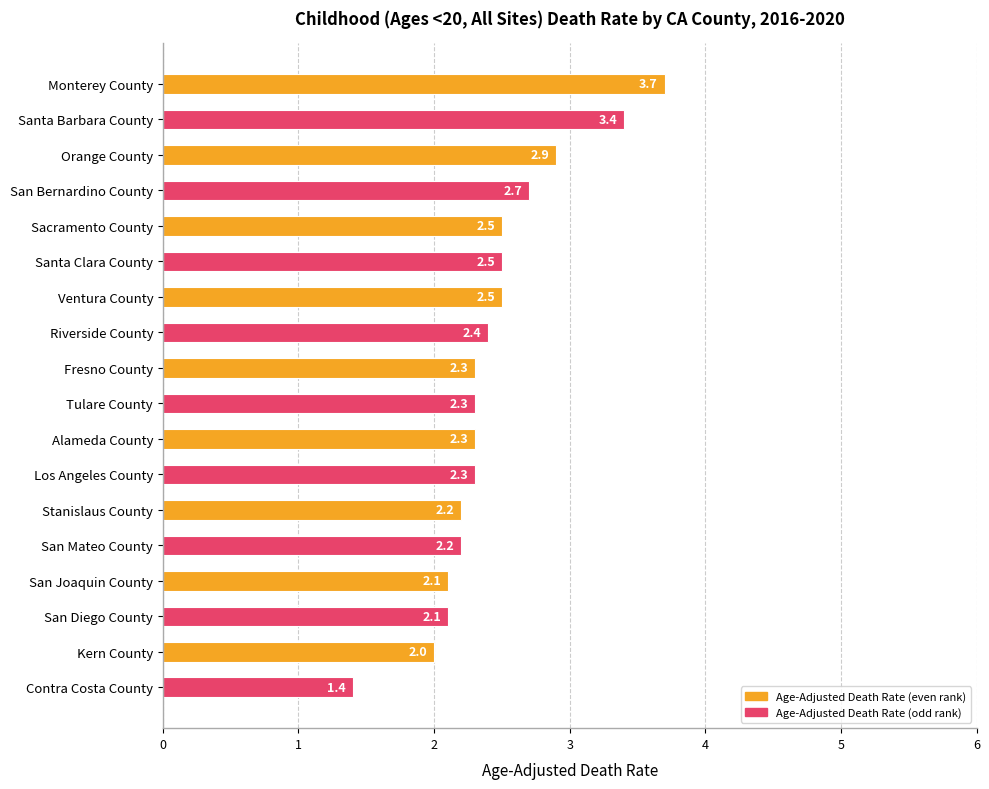

What is the smallest value displayed?

1.4